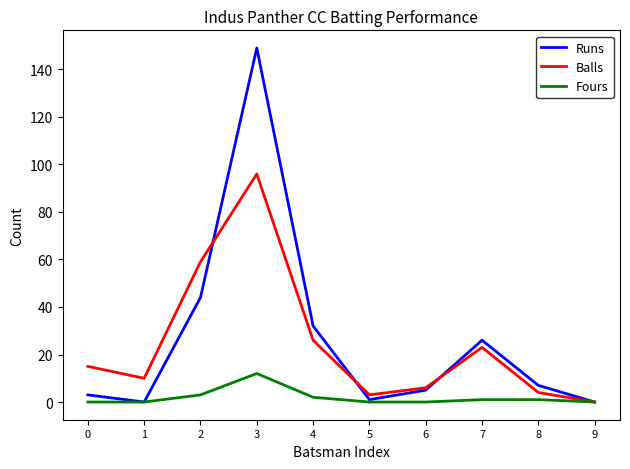

What is the difference between the second highest and minimum values in the Balls series?

59